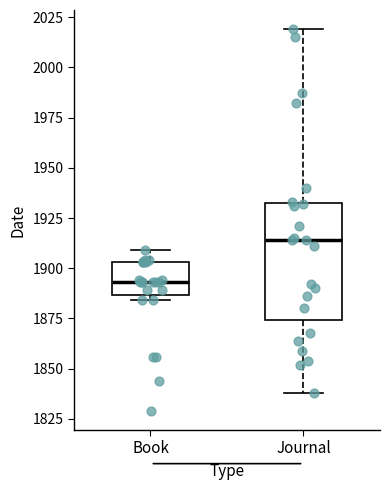

Where is the upper edge of the box for Book on the y-axis? The values are not printed on the chart, so give them approximately, as read against the axis.

1905